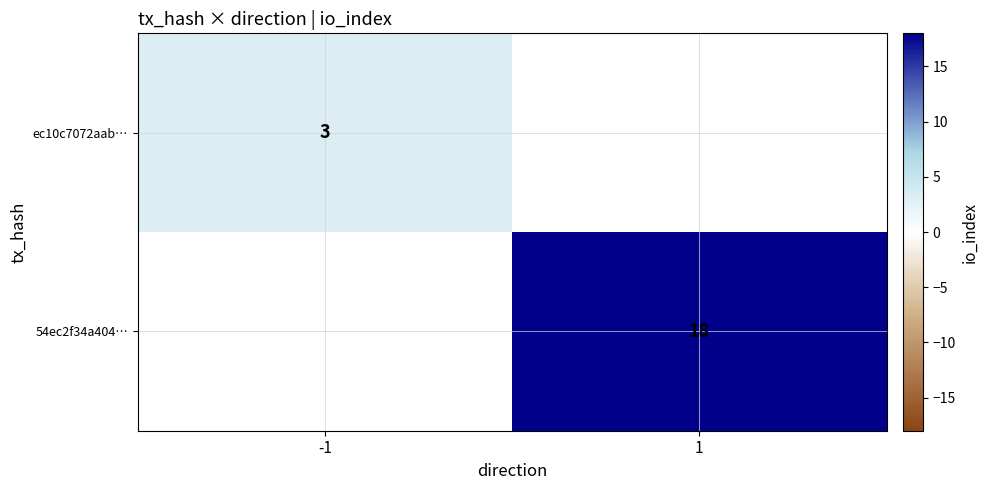

The value of ec10c7072aab… at -1 is 4.5. True or false?

False